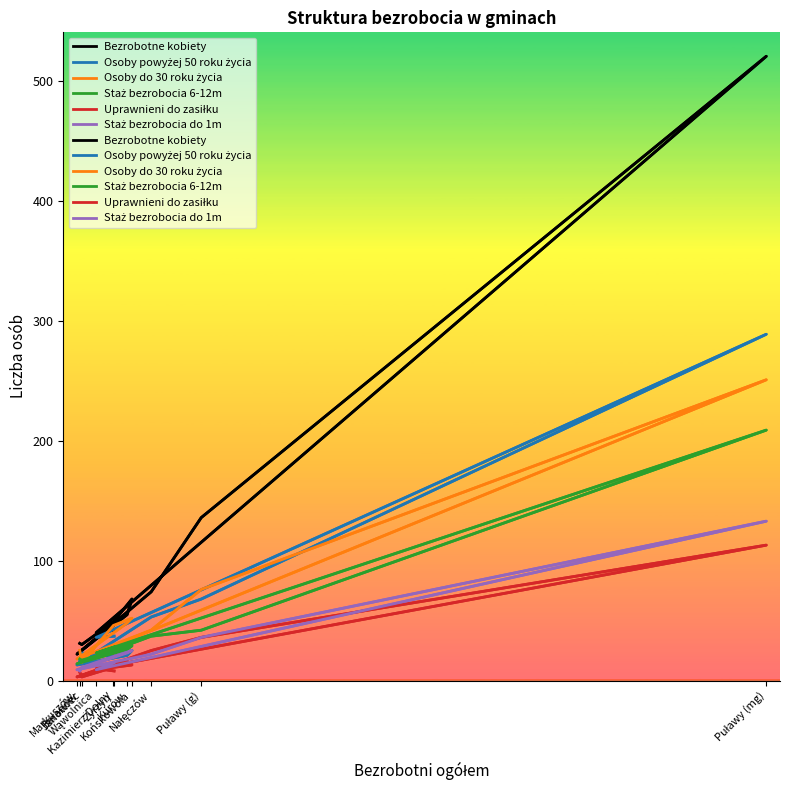

True or false: Staż bezrobocia 6-12m and Staż bezrobocia do 1m cross at least once.

False